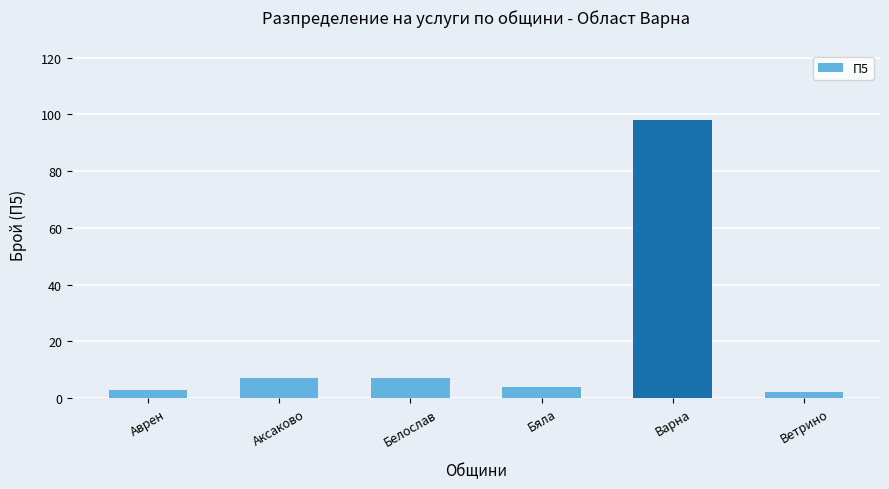

Does the chart contain stacked bars?

No